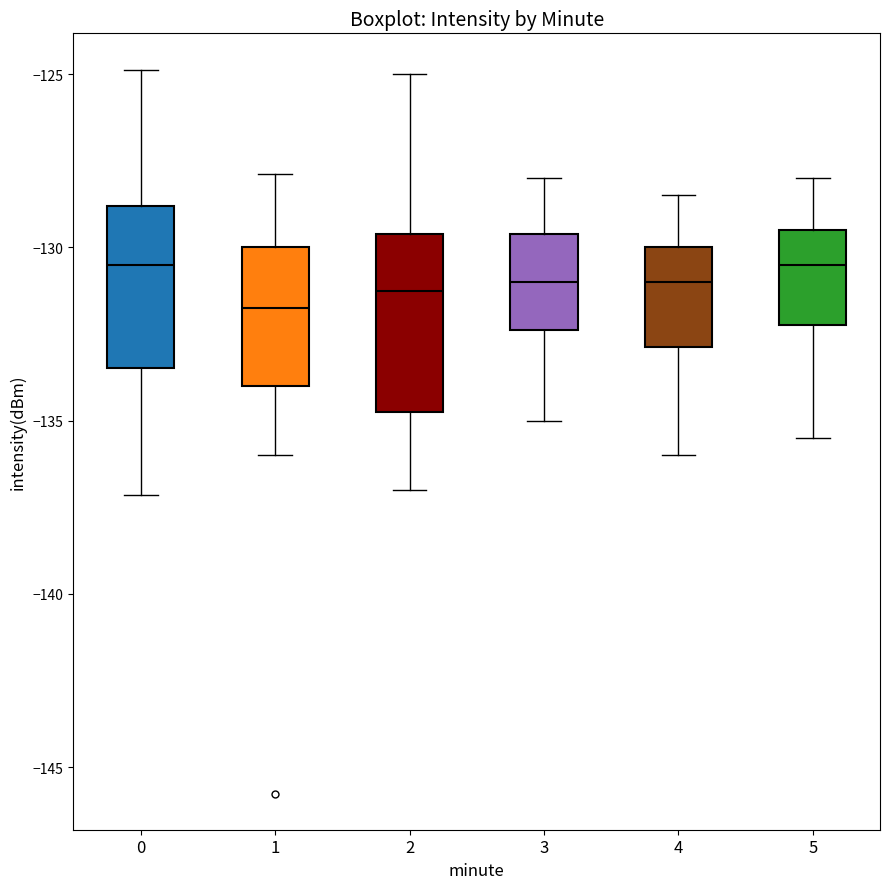

Reading left to right, transcribe this box plot: for each box, give where its median line is, the range the box spans, and where its two whiskers end, as read against the y-axis. The values are not printed on the chart, so give them approximately, as read against the axis.

0: median -130.5, box -133.5 to -129.0, whiskers -137.0 to -125.0
1: median -131.5, box -134.0 to -130.0, whiskers -136.0 to -128.0
2: median -131.0, box -134.5 to -129.5, whiskers -137.0 to -125.0
3: median -131.0, box -132.5 to -129.5, whiskers -135.0 to -128.0
4: median -131.0, box -133.0 to -130.0, whiskers -136.0 to -128.5
5: median -130.5, box -132.0 to -129.5, whiskers -135.5 to -128.0